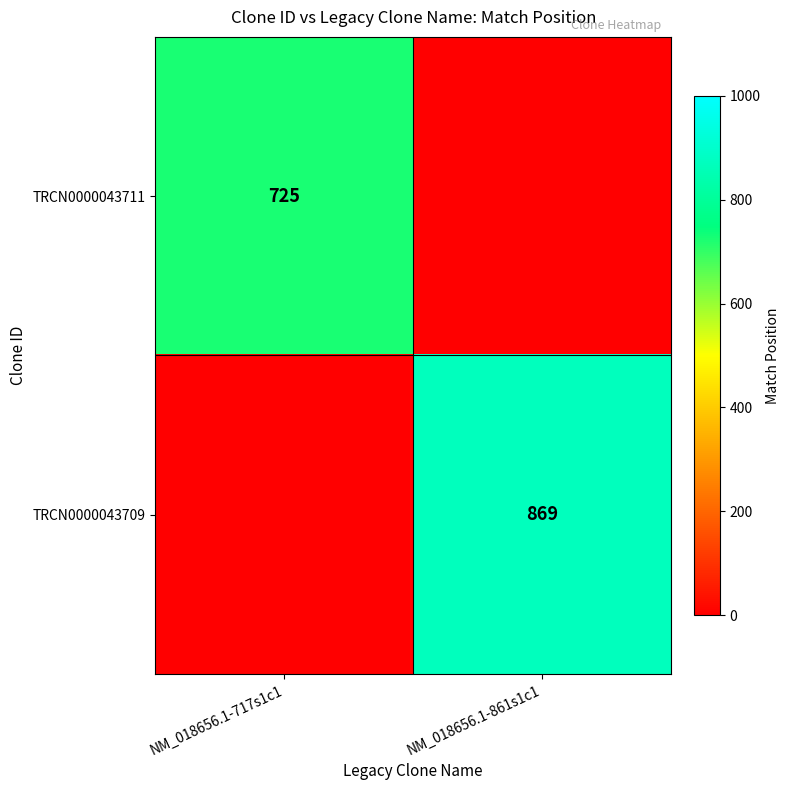

Is it true that TRCN0000043711 equals 725 at NM_018656.1-717s1c1?

True